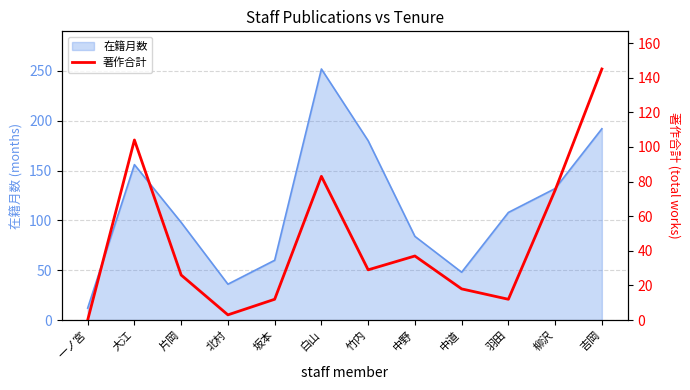

Is it true that 在籍月数 equals 224 at 大江?

False